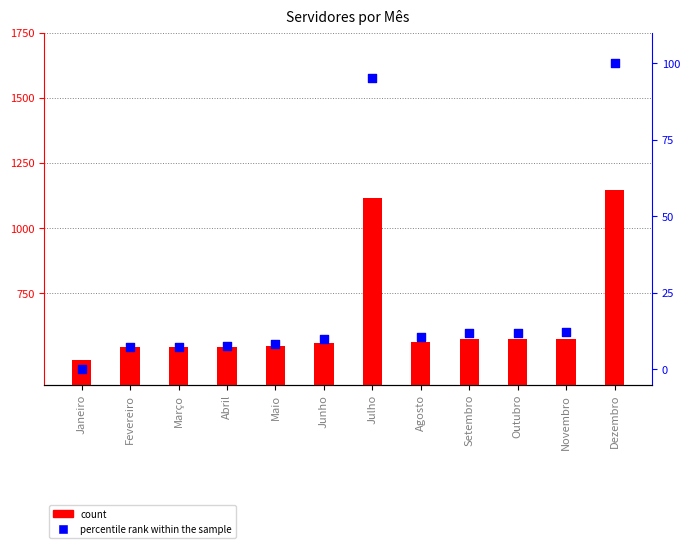

At how many categories does at least one series exceed 1089?

2